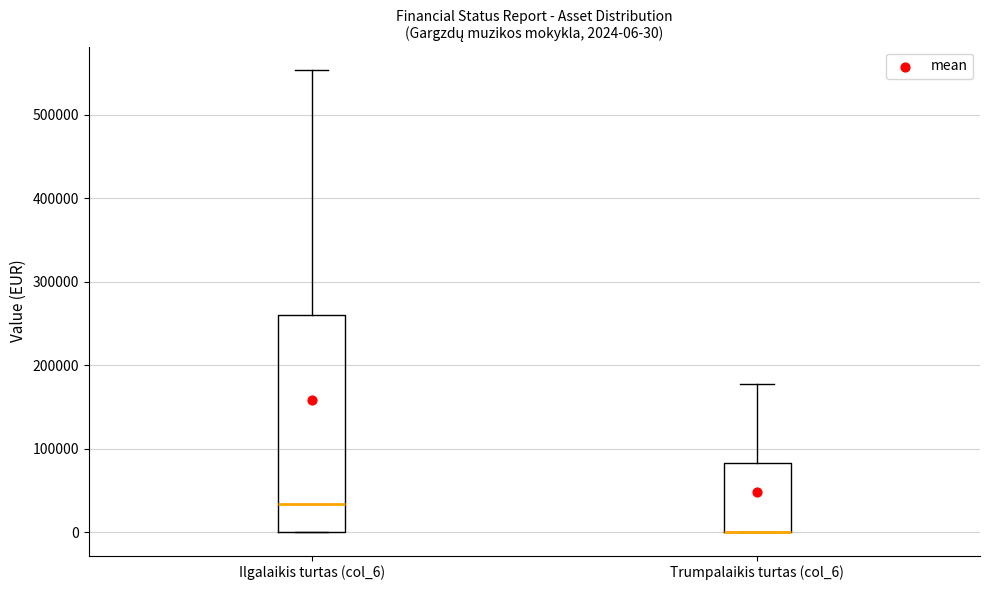

Comparing the boxes themselves (not the whiskers), which one is the tallest?

Ilgalaikis turtas (col_6)